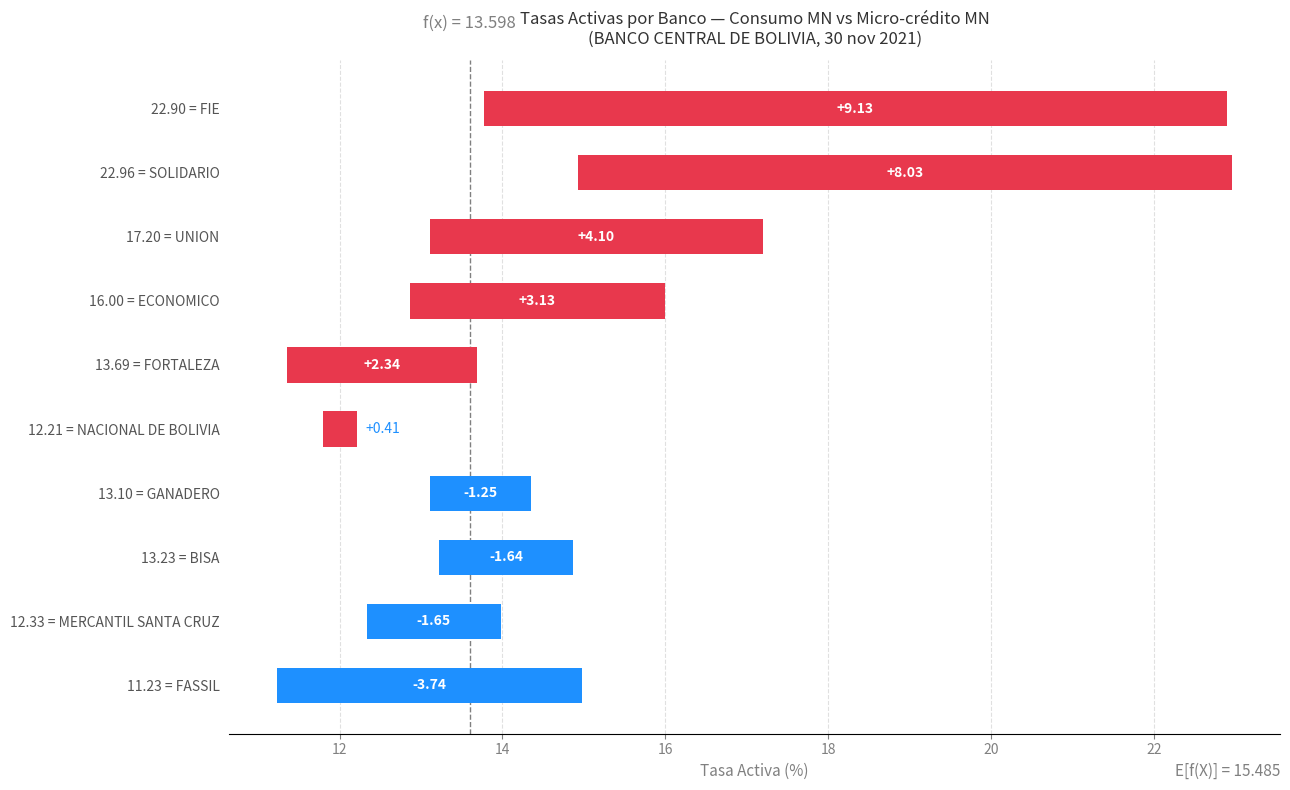

What is the sum of the Consumo MN values at GANADERO and FIE?

36.0